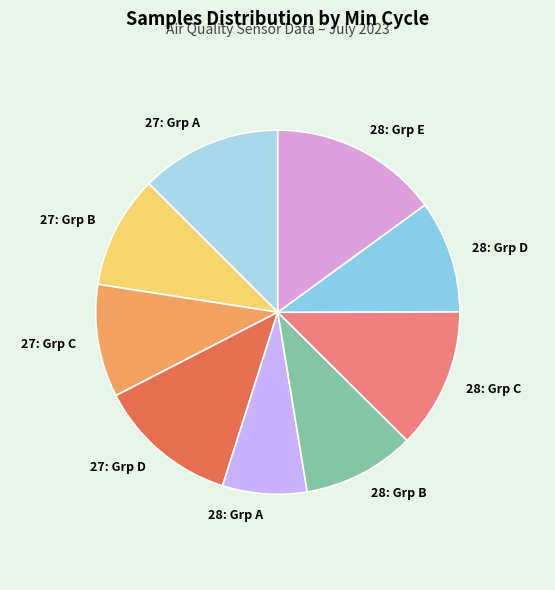

True or false: 28: Grp E accounts for 15% of the total.

True